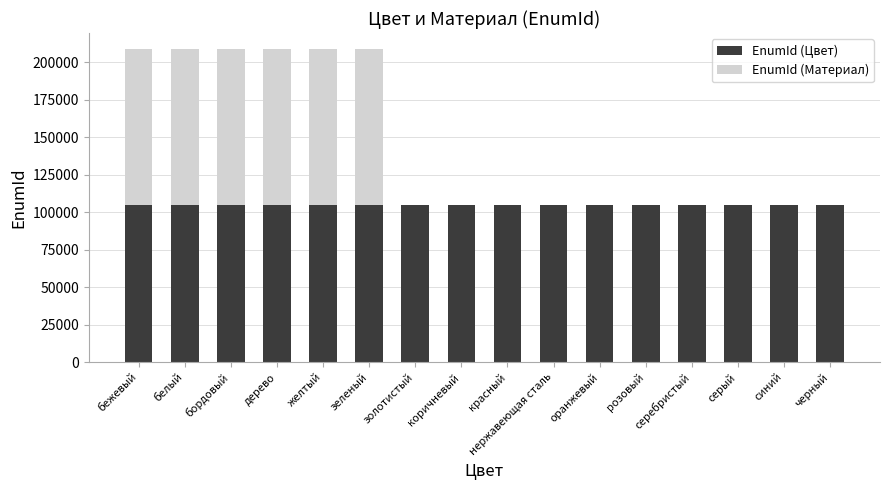

What is the sum of the EnumId (Цвет) values at красный and зеленый?

208899